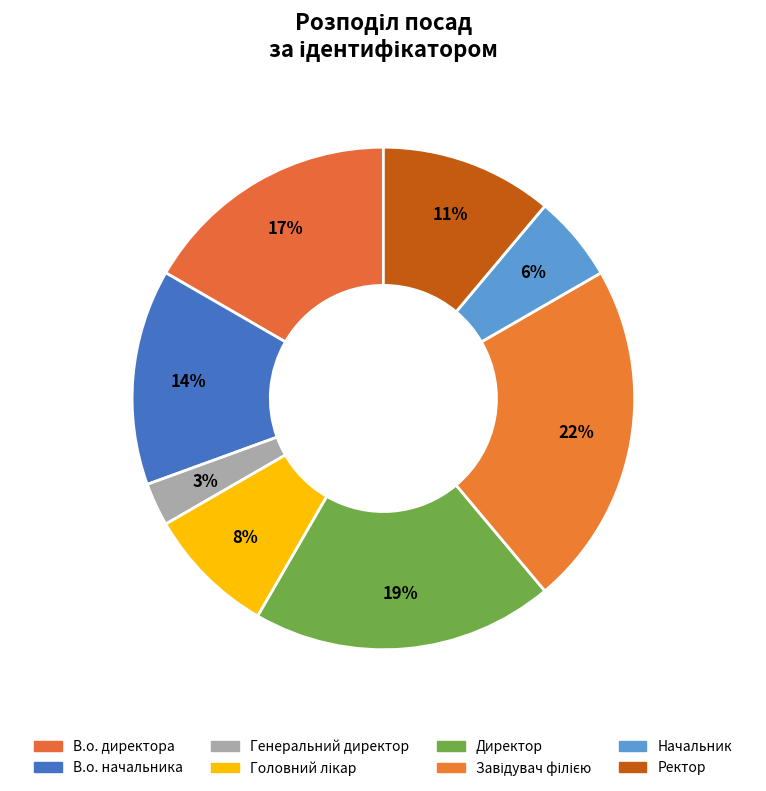

What portion of the pie excludes В.о. начальника?

86.1%